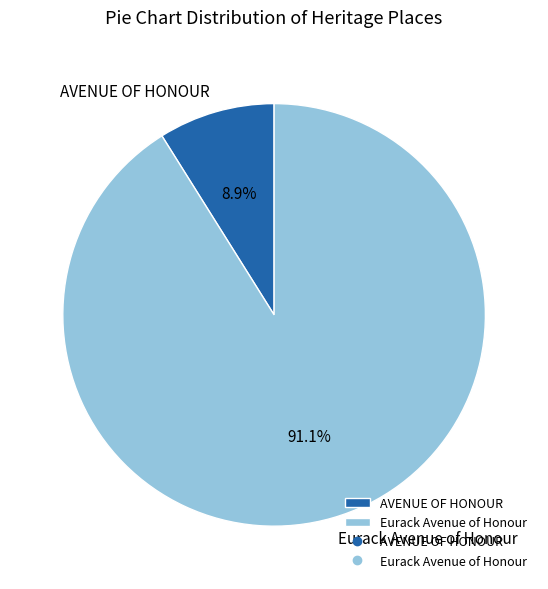

To the nearest percent, what is the average slice percentage?

50%